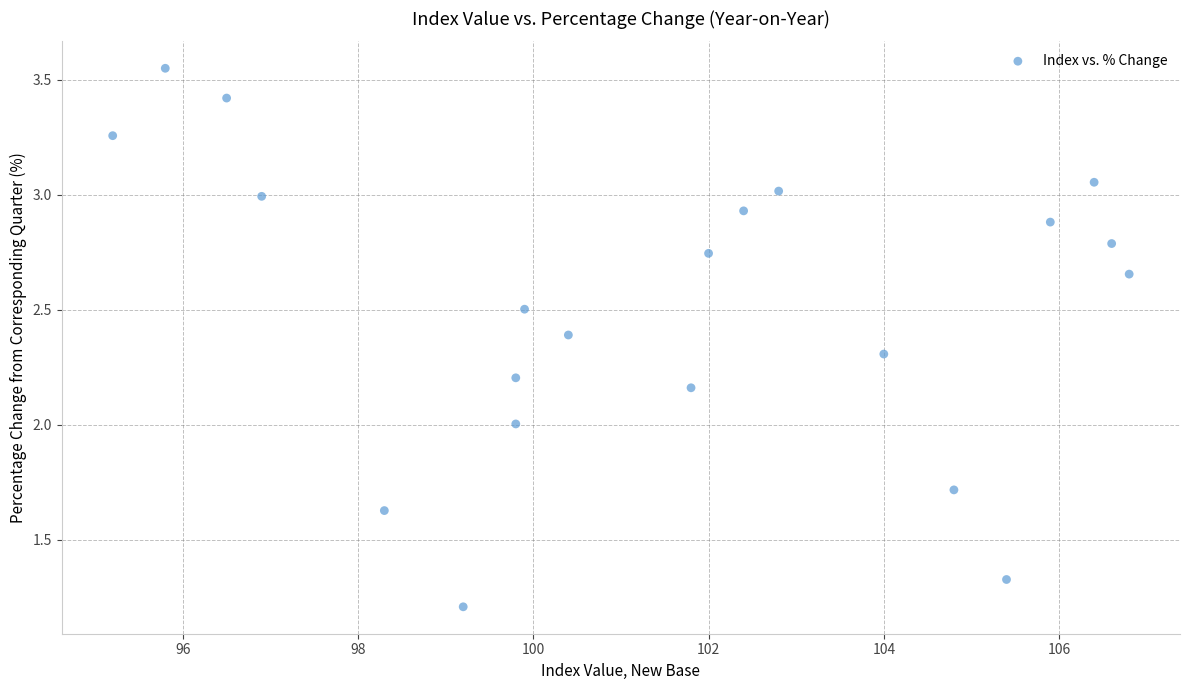

What is the range of Y values (max minus min)?

2.3